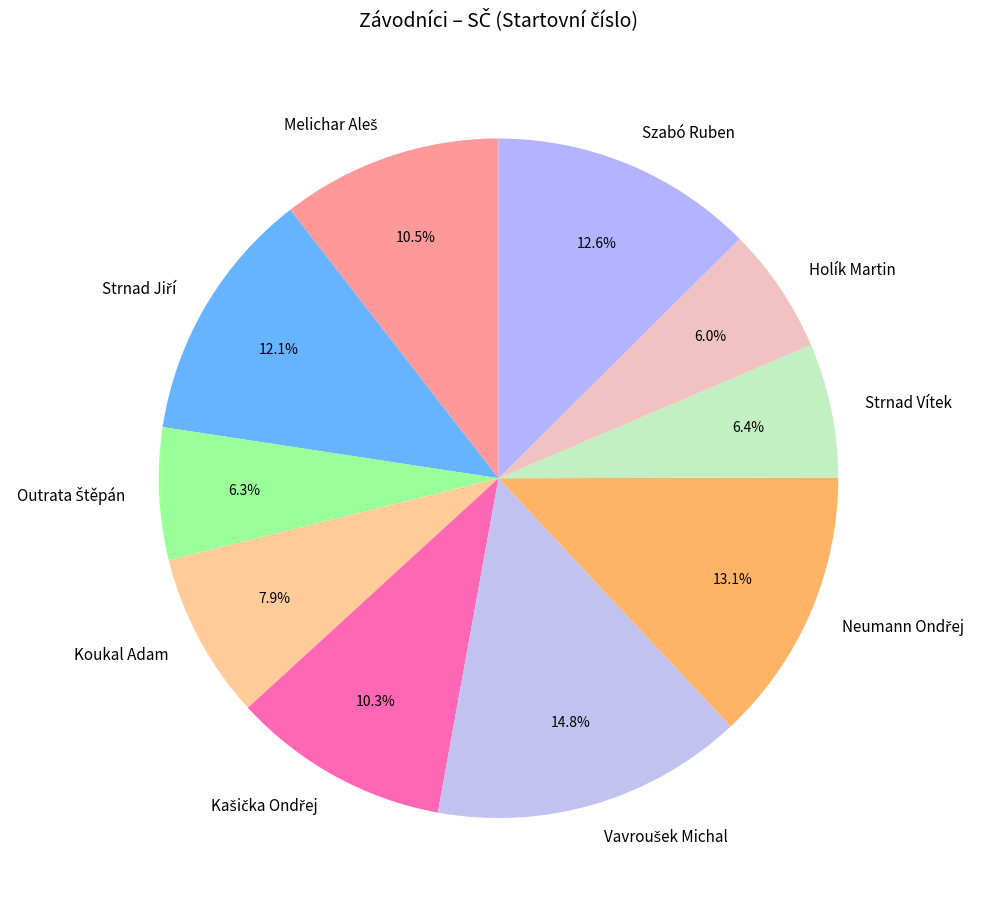

Approximately how many times larger is the value at Holík Martin compared to Szabó Ruben?

0.5